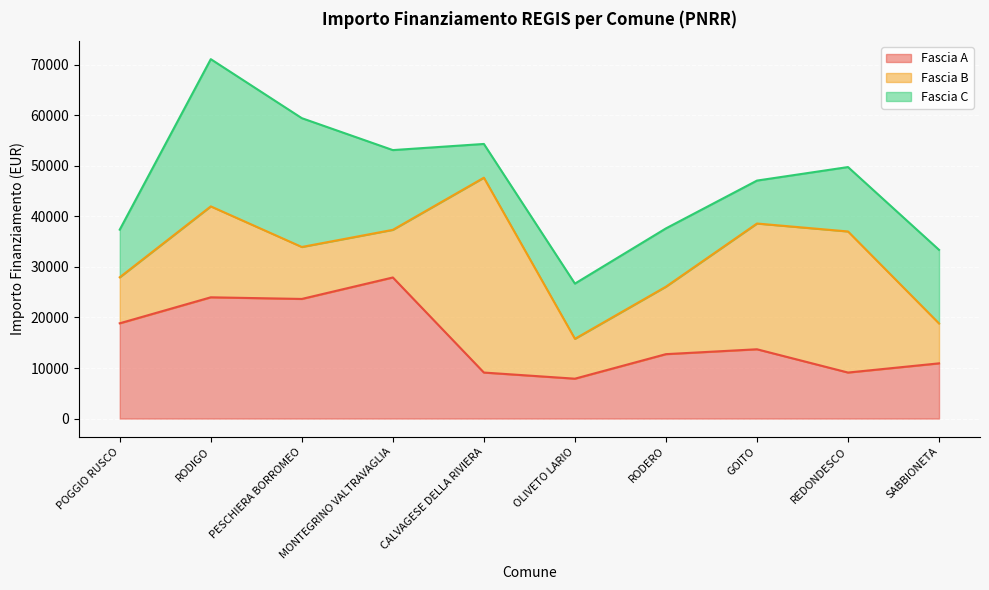

How many times do Fascia A and Fascia C cross each other?

5